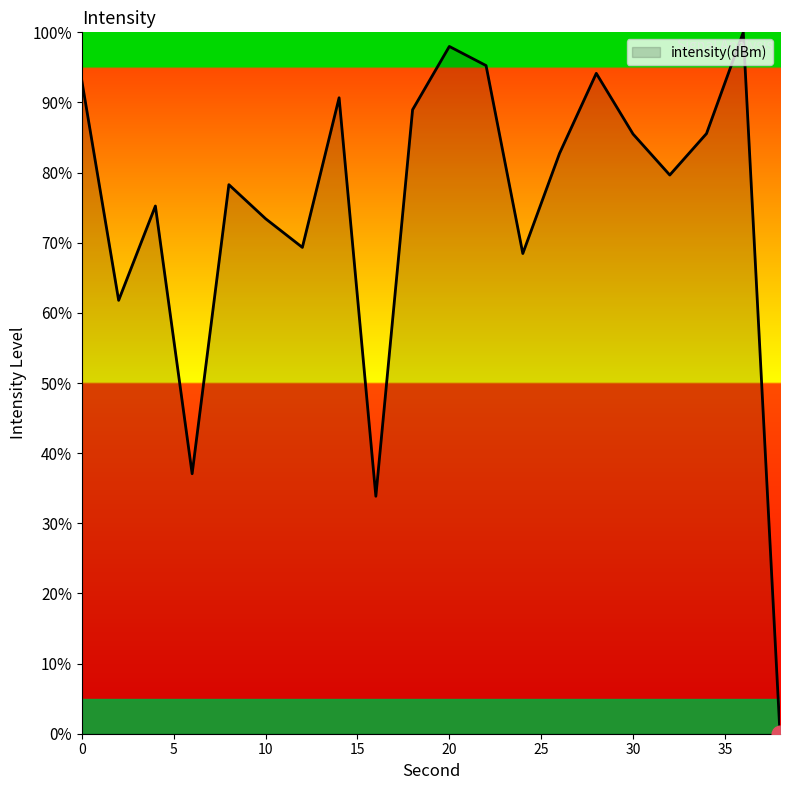

How many interior local valleys (lower than both neighbors) does the data have?

6